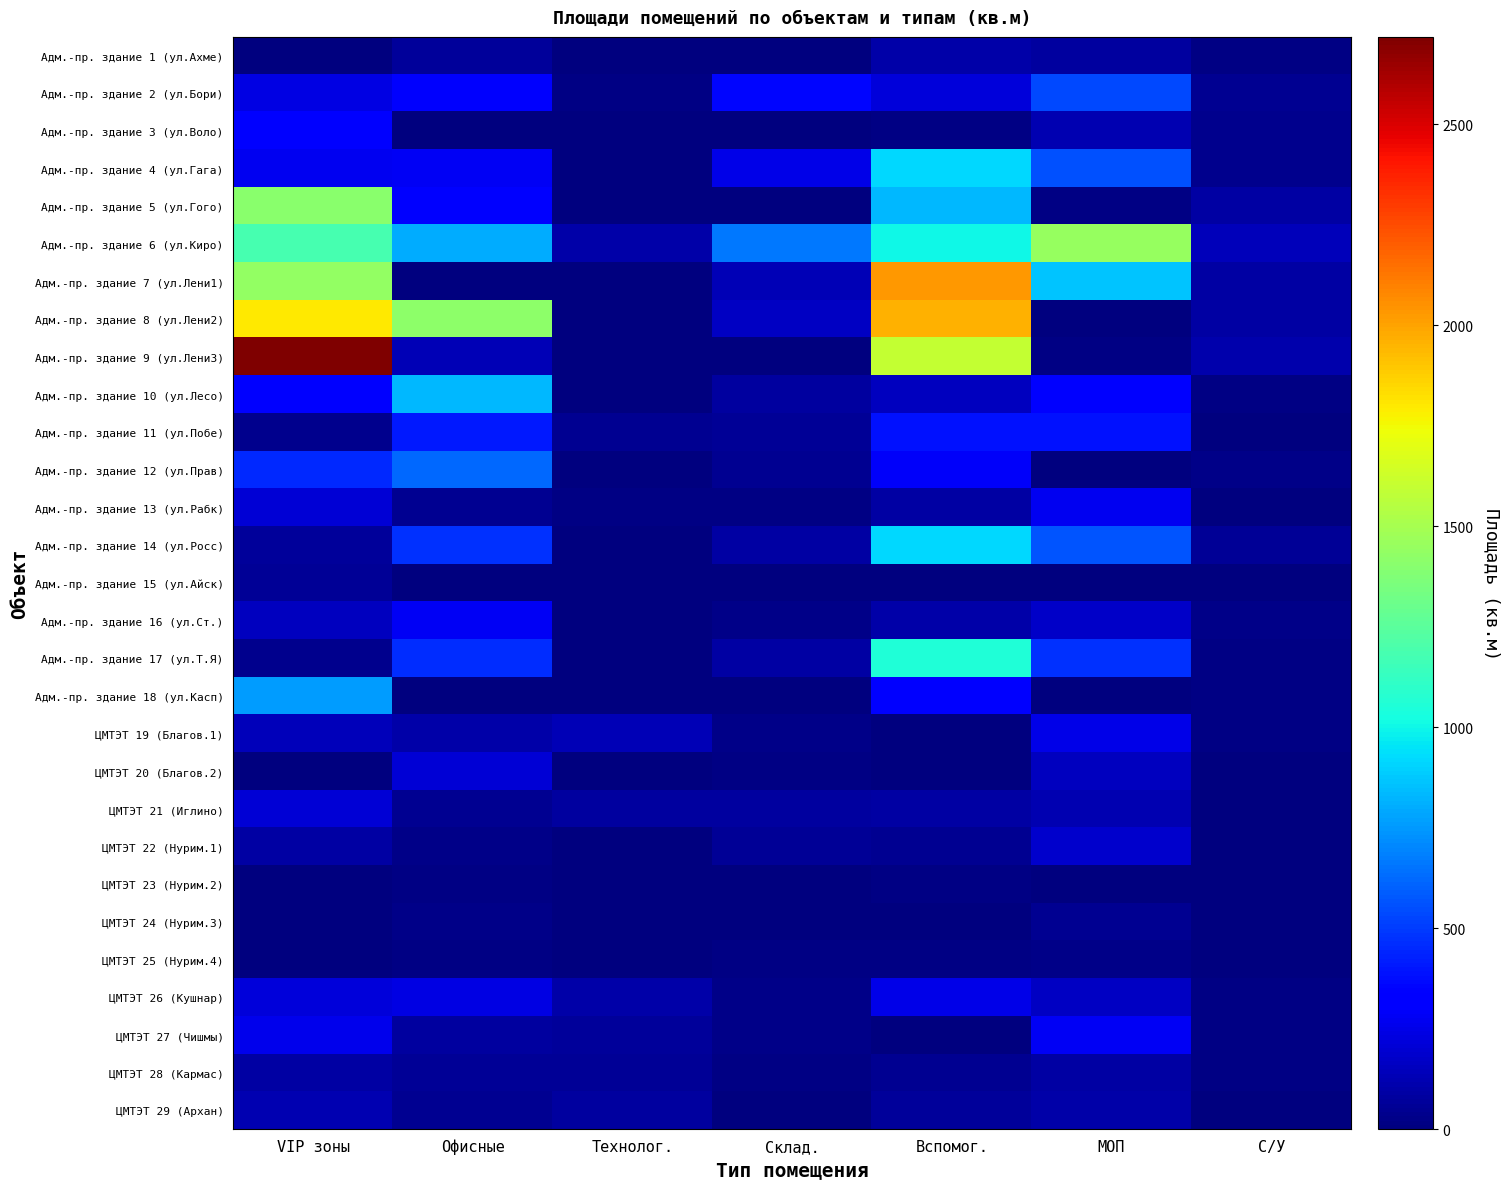

Reading left to right, extract all data points from this chart.

Адм.-пр. здание 1 (ул.Ахме): VIP зоны=7.8	Офисные=72.5	Технолог.=0.0	Склад.=0.0	Вспомог.=105.9	МОП=84.3	С/У=14.1
Адм.-пр. здание 2 (ул.Бори): VIP зоны=241.2	Офисные=306.0	Технолог.=21.2	Склад.=360.4	Вспомог.=216.4	МОП=530.9	С/У=47.4
Адм.-пр. здание 3 (ул.Воло): VIP зоны=314.6	Офисные=0.0	Технолог.=0.0	Склад.=0.0	Вспомог.=16.8	МОП=124.1	С/У=33.0
Адм.-пр. здание 4 (ул.Гага): VIP зоны=269.0	Офисные=278.2	Технолог.=0.0	Склад.=253.5	Вспомог.=919.5	МОП=555.5	С/У=35.2
Адм.-пр. здание 5 (ул.Гого): VIP зоны=1409.1	Офисные=319.9	Технолог.=0.0	Склад.=0.0	Вспомог.=831.6	МОП=18.0	С/У=85.2
Адм.-пр. здание 6 (ул.Киро): VIP зоны=1188.5	Офисные=805.4	Технолог.=98.5	Склад.=663.2	Вспомог.=1000.0	МОП=1447.1	С/У=139.5
Адм.-пр. здание 7 (ул.Лени1): VIP зоны=1442.3	Офисные=0.0	Технолог.=0.0	Склад.=129.0	Вспомог.=2030.6	МОП=866.9	С/У=94.3
Адм.-пр. здание 8 (ул.Лени2): VIP зоны=1798.4	Офисные=1417.0	Технолог.=0.0	Склад.=168.2	Вспомог.=1961.9	МОП=0.0	С/У=94.3
Адм.-пр. здание 9 (ул.Лени3): VIP зоны=2717.8	Офисные=130.1	Технолог.=0.0	Склад.=0.0	Вспомог.=1600.4	МОП=20.2	С/У=112.6
Адм.-пр. здание 10 (ул.Лесо): VIP зоны=336.4	Офисные=835.8	Технолог.=0.0	Склад.=81.9	Вспомог.=153.3	МОП=344.8	С/У=12.9
Адм.-пр. здание 11 (ул.Побе): VIP зоны=35.5	Офисные=409.1	Технолог.=51.5	Склад.=58.6	Вспомог.=385.4	МОП=382.6	С/У=3.9
Адм.-пр. здание 12 (ул.Прав): VIP зоны=448.5	Офисные=617.6	Технолог.=0.0	Склад.=47.5	Вспомог.=295.4	МОП=0.0	С/У=30.7
Адм.-пр. здание 13 (ул.Рабк): VIP зоны=205.1	Офисные=52.1	Технолог.=13.4	Склад.=16.9	Вспомог.=89.1	МОП=271.5	С/У=6.9
Адм.-пр. здание 14 (ул.Росс): VIP зоны=68.7	Офисные=474.9	Технолог.=0.0	Склад.=85.1	Вспомог.=913.2	МОП=563.2	С/У=63.1
Адм.-пр. здание 15 (ул.Айск): VIP зоны=54.7	Офисные=0.0	Технолог.=0.0	Склад.=0.0	Вспомог.=0.0	МОП=0.0	С/У=0.0
Адм.-пр. здание 16 (ул.Ст.): VIP зоны=151.3	Офисные=281.7	Технолог.=0.0	Склад.=23.0	Вспомог.=97.3	МОП=176.4	С/У=31.8
Адм.-пр. здание 17 (ул.Т.Я): VIP зоны=36.0	Офисные=457.7	Технолог.=0.0	Склад.=92.8	Вспомог.=1054.8	МОП=476.5	С/У=16.7
Адм.-пр. здание 18 (ул.Касп): VIP зоны=756.9	Офисные=0.0	Технолог.=0.0	Склад.=0.0	Вспомог.=324.4	МОП=0.0	С/У=11.1
ЦМТЭТ 19 (Благов.1): VIP зоны=141.3	Офисные=99.7	Технолог.=138.0	Склад.=23.0	Вспомог.=0.0	МОП=250.8	С/У=19.9
ЦМТЭТ 20 (Благов.2): VIP зоны=0.0	Офисные=210.0	Технолог.=0.0	Склад.=10.8	Вспомог.=0.0	МОП=149.2	С/У=6.0
ЦМТЭТ 21 (Иглино): VIP зоны=202.4	Офисные=44.8	Технолог.=84.6	Склад.=79.6	Вспомог.=85.7	МОП=117.1	С/У=5.9
ЦМТЭТ 22 (Нурим.1): VIP зоны=89.9	Офисные=22.8	Технолог.=0.0	Склад.=56.3	Вспомог.=50.4	МОП=184.9	С/У=2.2
ЦМТЭТ 23 (Нурим.2): VIP зоны=0.0	Офисные=12.6	Технолог.=0.0	Склад.=0.0	Вспомог.=13.6	МОП=0.0	С/У=0.0
ЦМТЭТ 24 (Нурим.3): VIP зоны=0.0	Офисные=30.4	Технолог.=0.0	Склад.=0.0	Вспомог.=5.4	МОП=51.7	С/У=0.0
ЦМТЭТ 25 (Нурим.4): VIP зоны=0.0	Офисные=13.6	Технолог.=0.0	Склад.=10.8	Вспомог.=11.0	МОП=23.1	С/У=0.0
ЦМТЭТ 26 (Кушнар): VIP зоны=218.6	Офисные=243.5	Технолог.=105.0	Склад.=26.2	Вспомог.=252.7	МОП=167.5	С/У=20.7
ЦМТЭТ 27 (Чишмы): VIP зоны=257.7	Офисные=79.1	Технолог.=72.5	Склад.=21.7	Вспомог.=0.0	МОП=276.1	С/У=19.5
ЦМТЭТ 28 (Кармас): VIP зоны=92.2	Офисные=60.8	Технолог.=57.5	Склад.=16.5	Вспомог.=45.4	МОП=87.2	С/У=19.6
ЦМТЭТ 29 (Архан): VIP зоны=120.4	Офисные=42.6	Технолог.=76.5	Склад.=0.0	Вспомог.=65.1	МОП=101.2	С/У=0.0